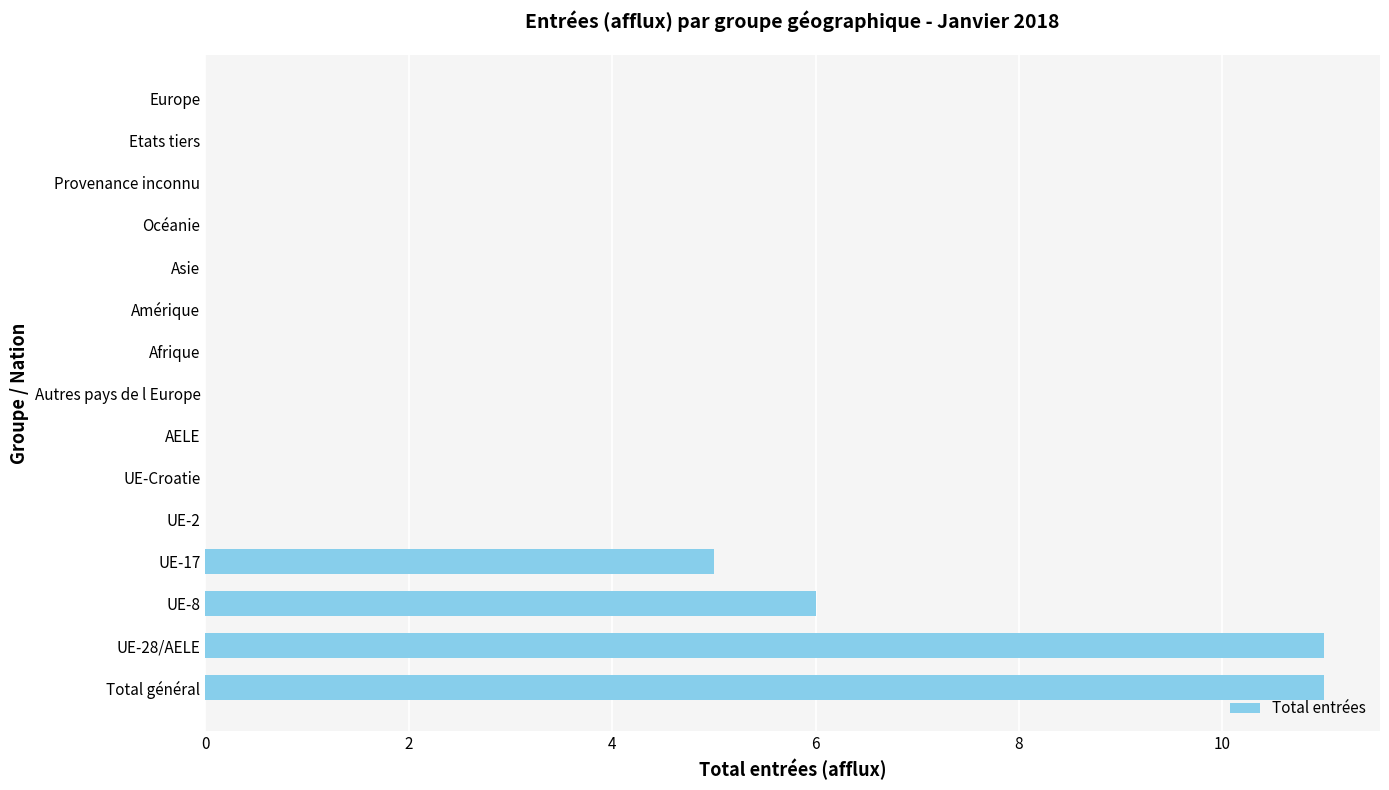

Reading top to bottom, extract all data points from this chart.

Europe=0	Etats tiers=0	Provenance inconnu=0	Océanie=0	Asie=0	Amérique=0	Afrique=0	Autres pays de l Europe=0	AELE=0	UE-Croatie=0	UE-2=0	UE-17=5	UE-8=6	UE-28/AELE=11	Total général=11